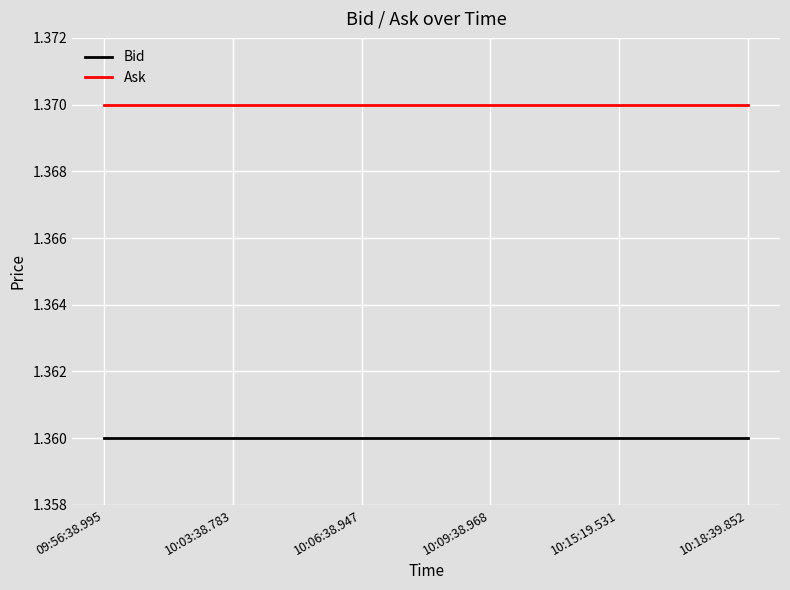

True or false: Bid has a value of 2.2 at 10:06:38.947.

False